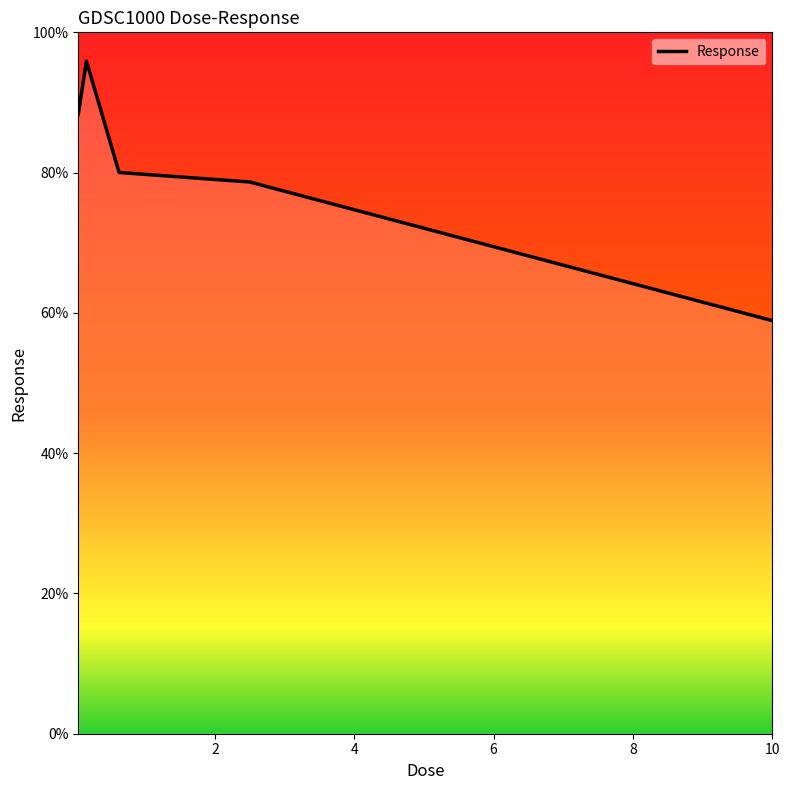

What is the minimum value shown in the chart?

58.9